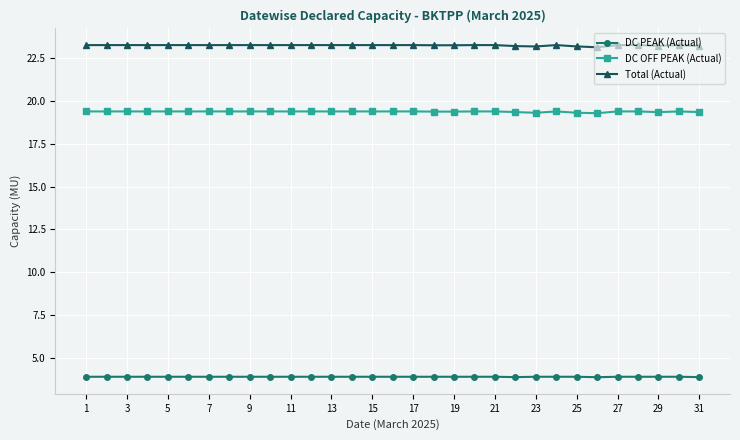

Count the number of data series in this chart.

3